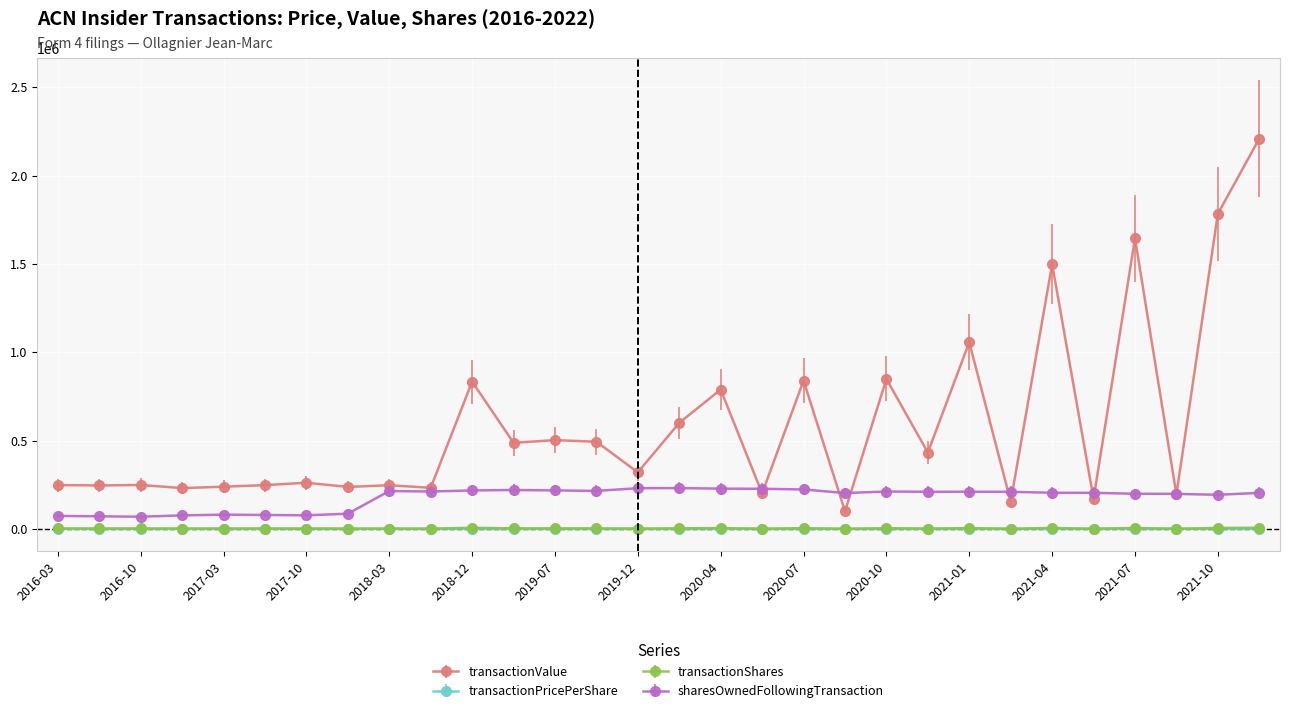

True or false: transactionValue has more than 1 interior local peaks.

True